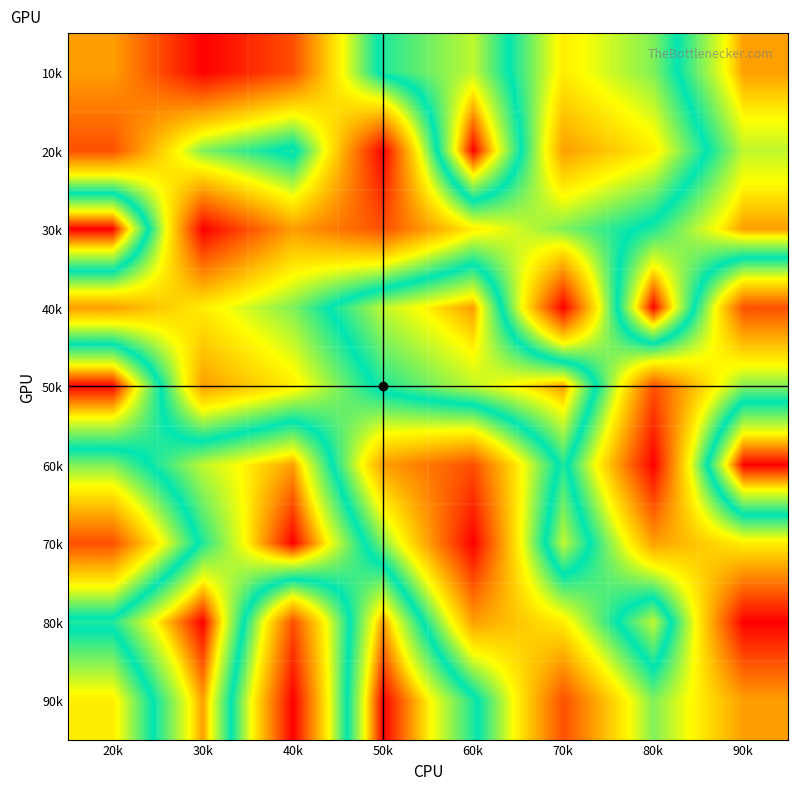

At 20k, list the series in order from largest to smallest.

20k, 70k, 10k, 40k, 90k, 60k, 80k, 30k, 50k